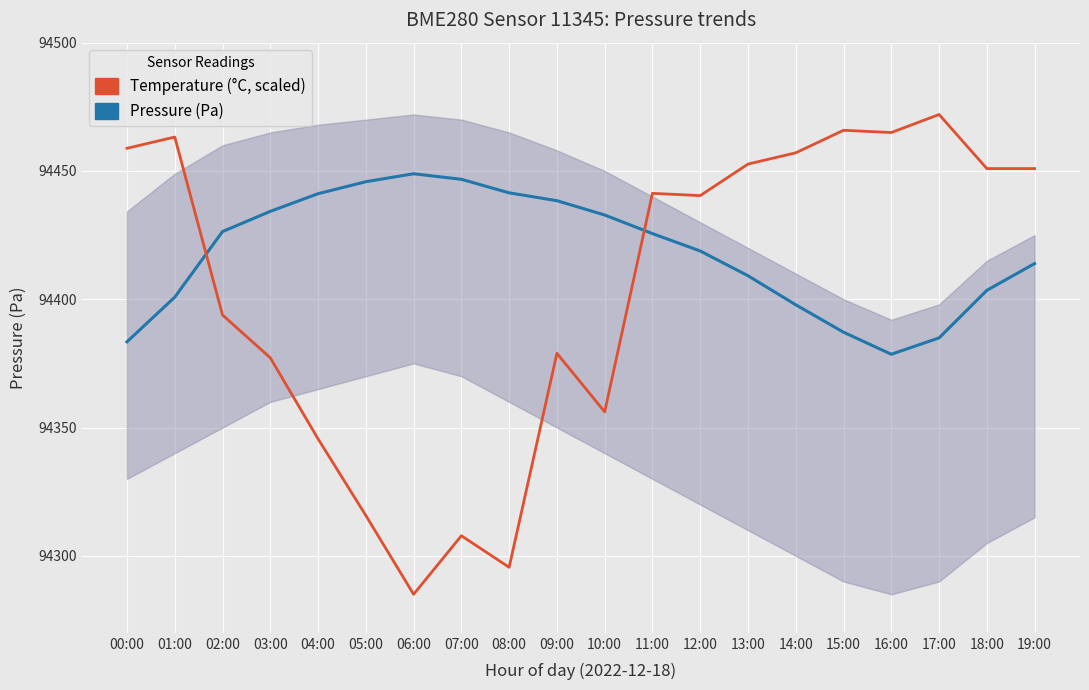

At which label does Pressure (Pa) reach its peak?

06:00